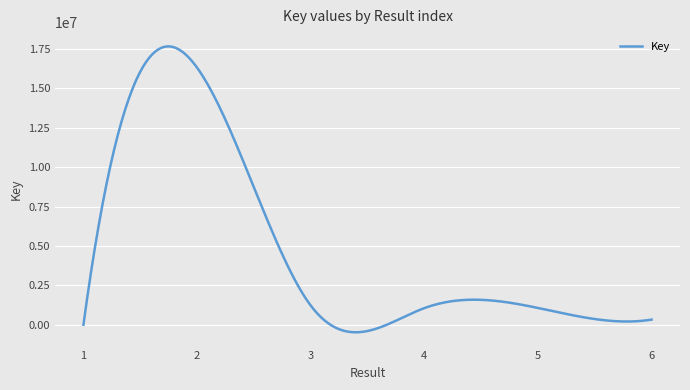

What is the minimum value shown in the chart?

-472091.7